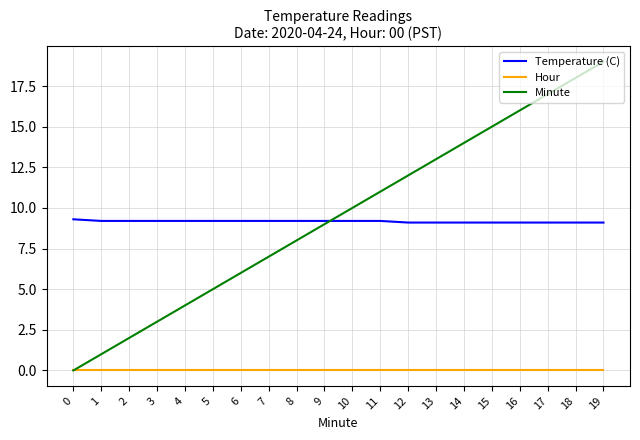

What is the greatest value displayed?

19.0